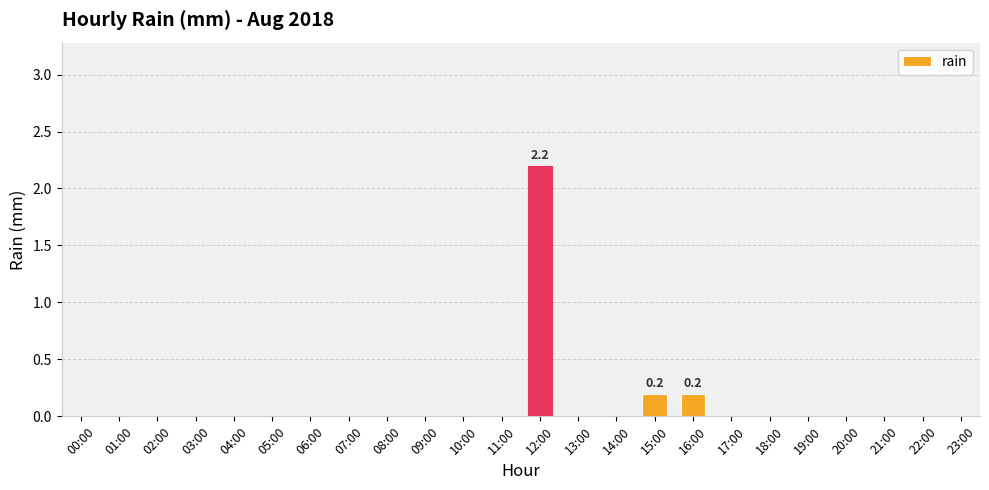

How many distinct data groups are displayed?

1